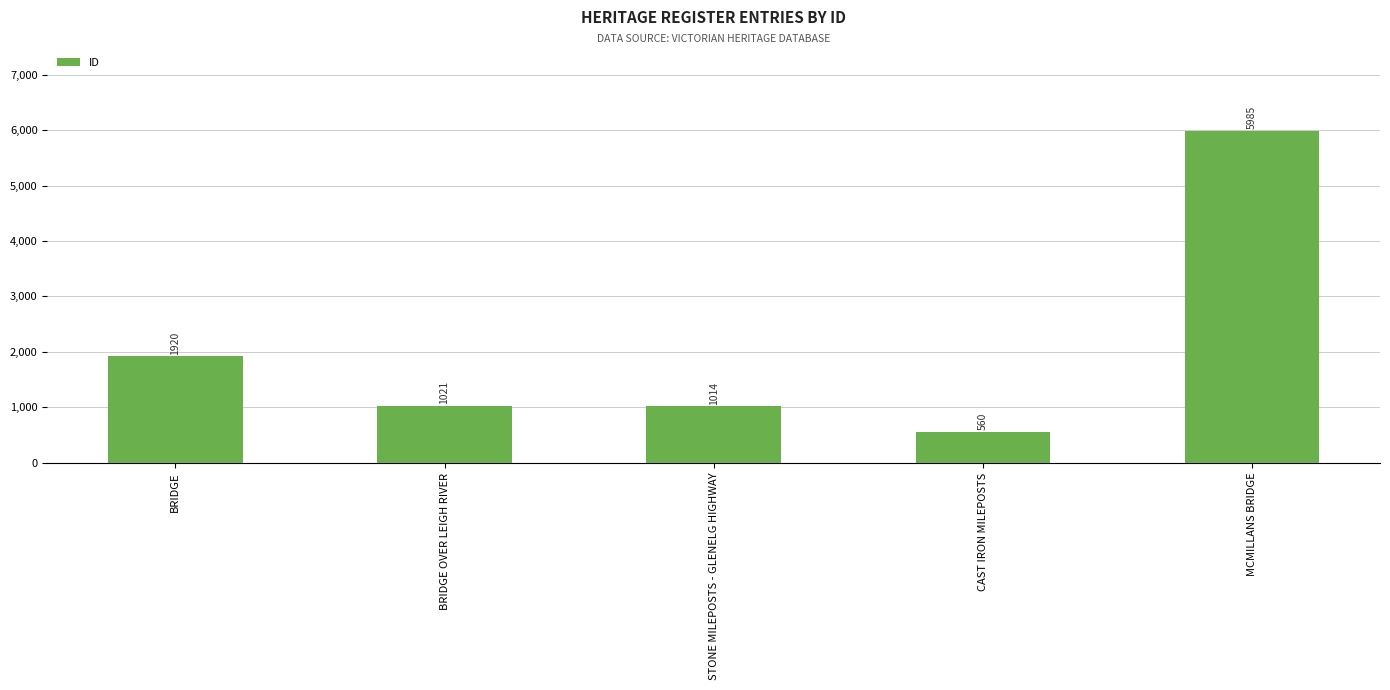

List the labels in order of value, smallest first.

CAST IRON MILEPOSTS, STONE MILEPOSTS - GLENELG HIGHWAY, BRIDGE OVER LEIGH RIVER, BRIDGE, MCMILLANS BRIDGE